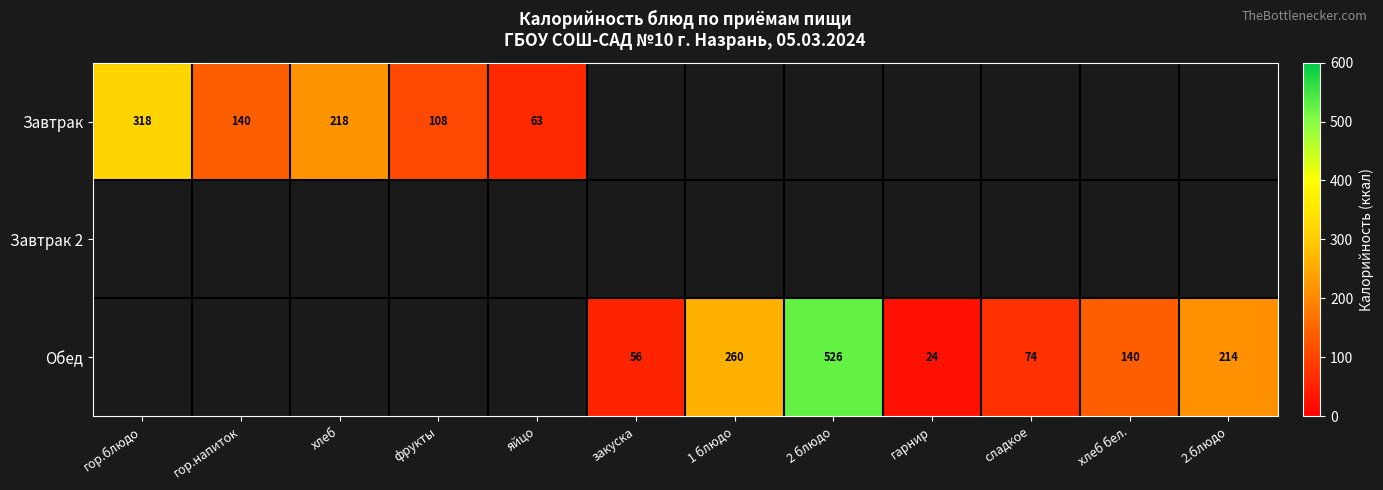

True or false: Обед has a value of 89 at хлеб бел..

False